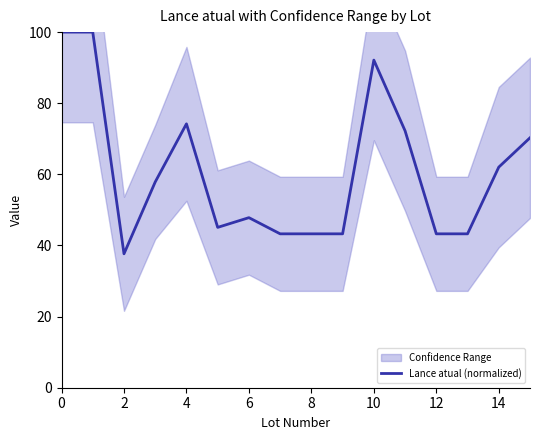

Does the chart have visible grid lines?

No